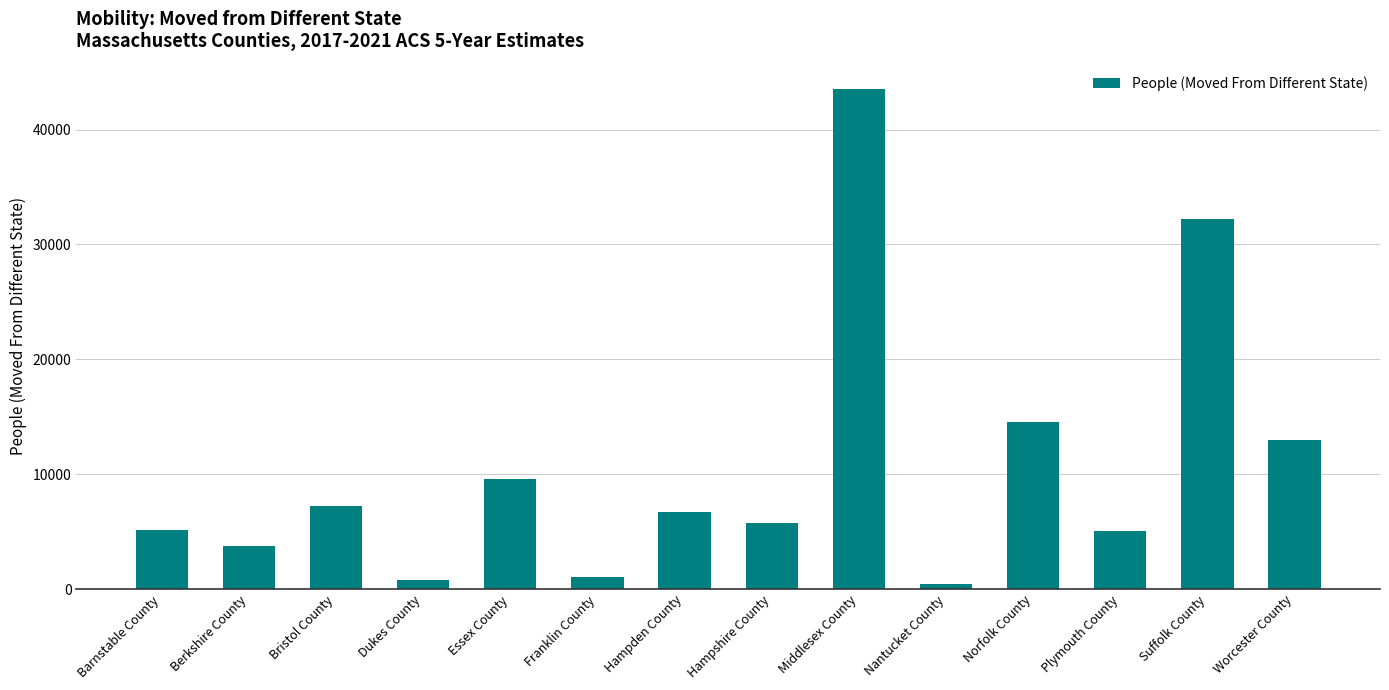

What is the difference between the values at Berkshire County and Plymouth County?

1346